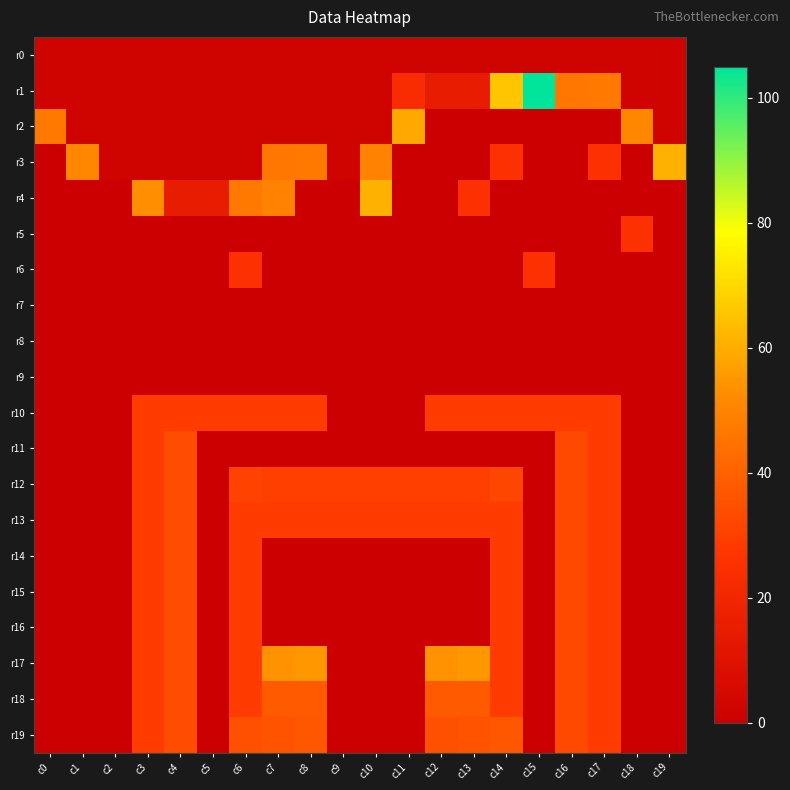

Which category has the highest value across all series?

c15